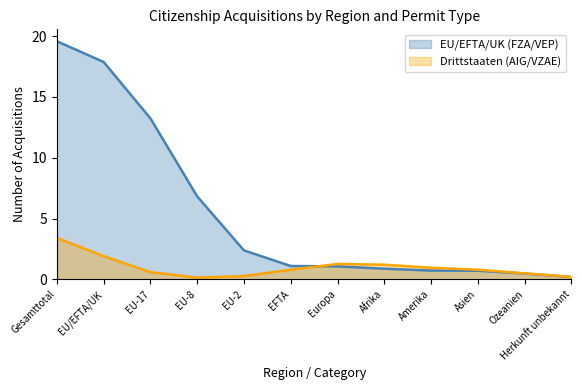

Which series has the largest range (max minus min)?

EU/EFTA/UK (FZA/VEP)